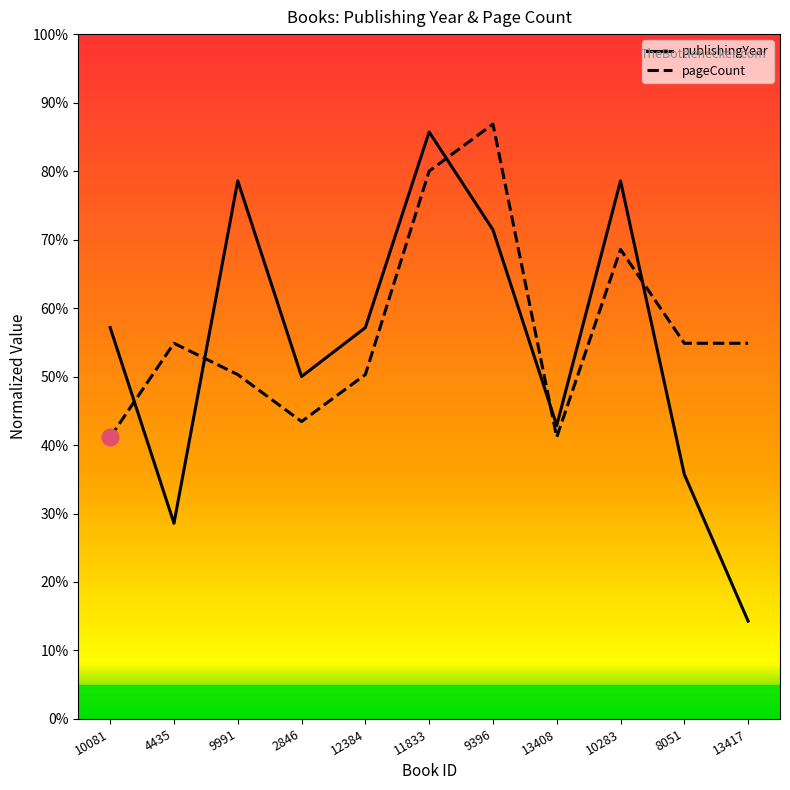

What is the greatest value displayed?

86.9